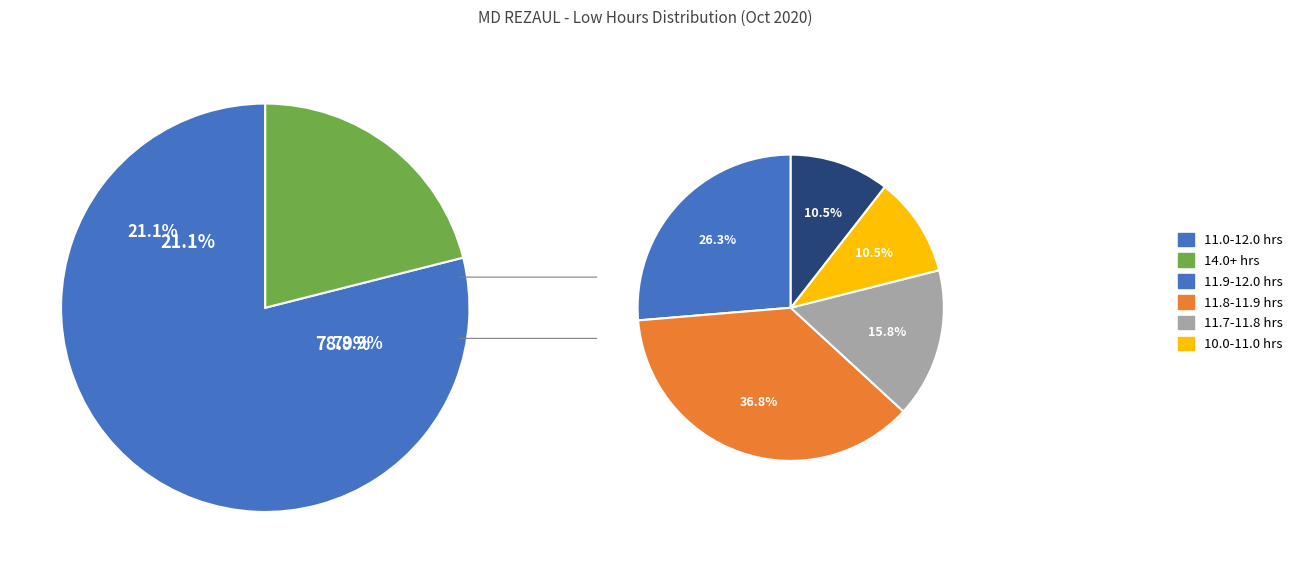

Is it true that 2-Fri is 1% of the pie?

False